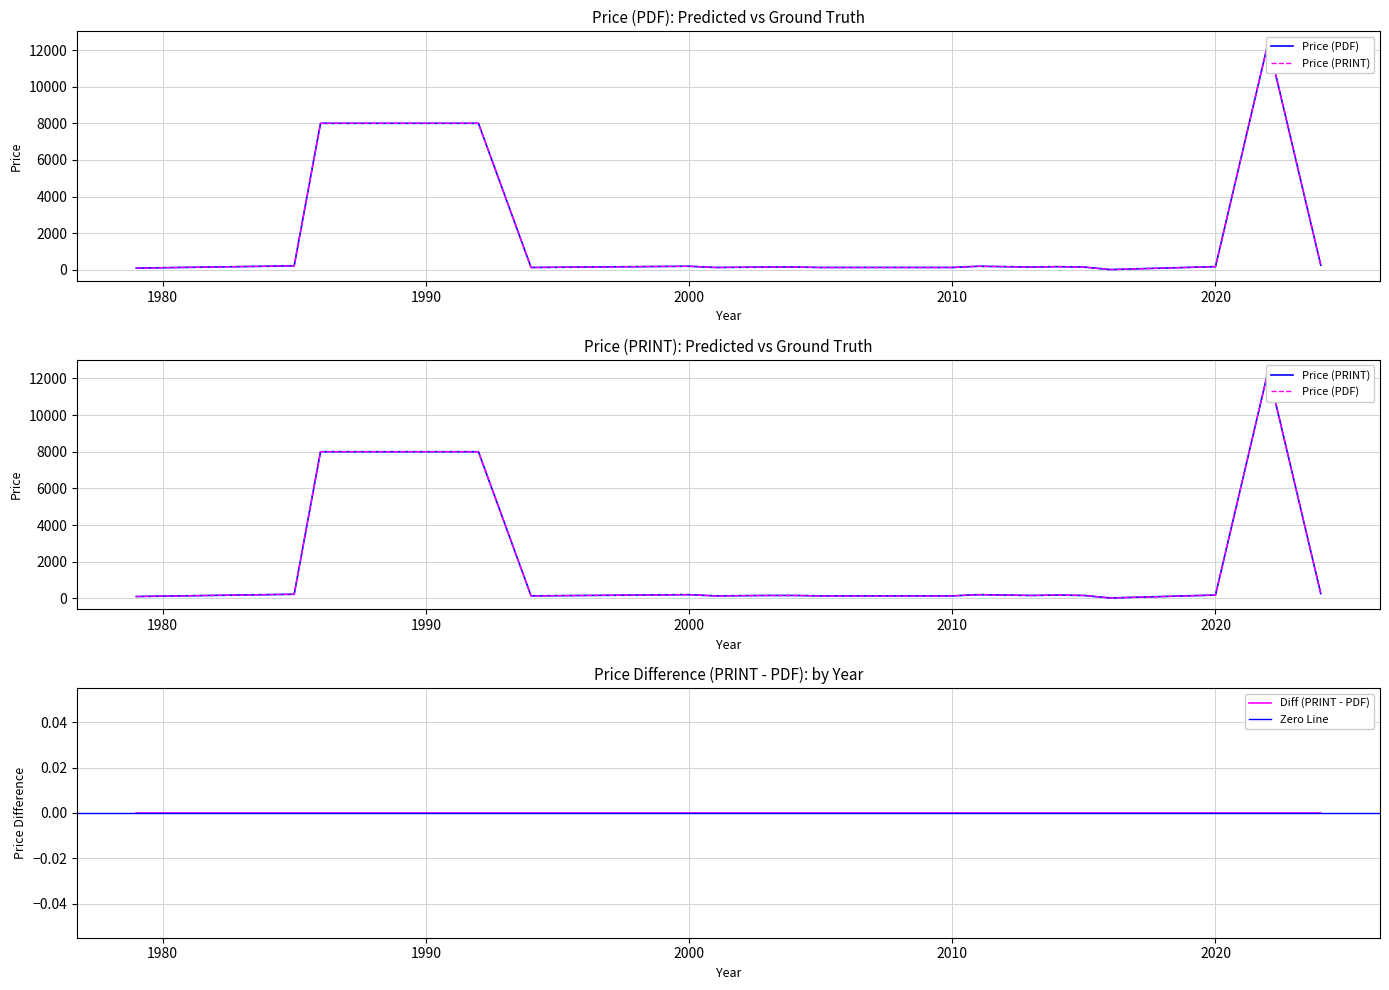

Rank the series by their maximum value, from lowest to highest.

Price (PDF), Price (PRINT)